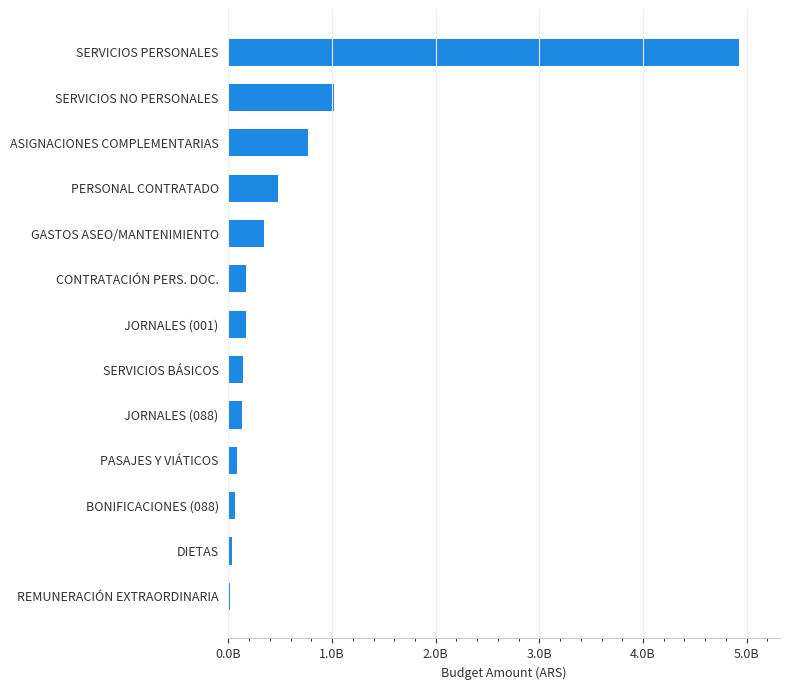

Which label corresponds to the largest value in the chart?

SERVICIOS PERSONALES